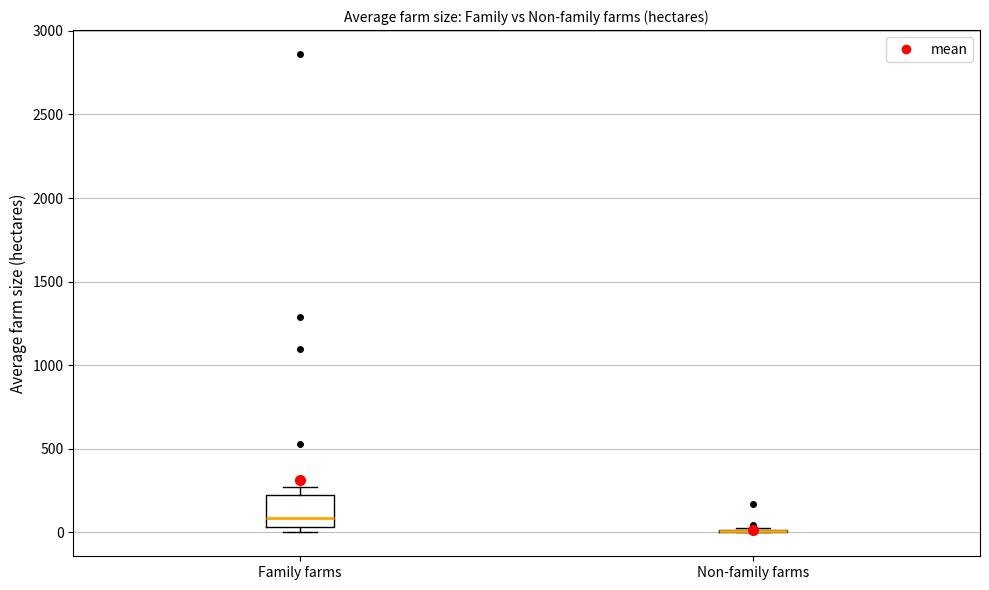

Which box is the tallest, from its lower edge to its upper edge?

Family farms